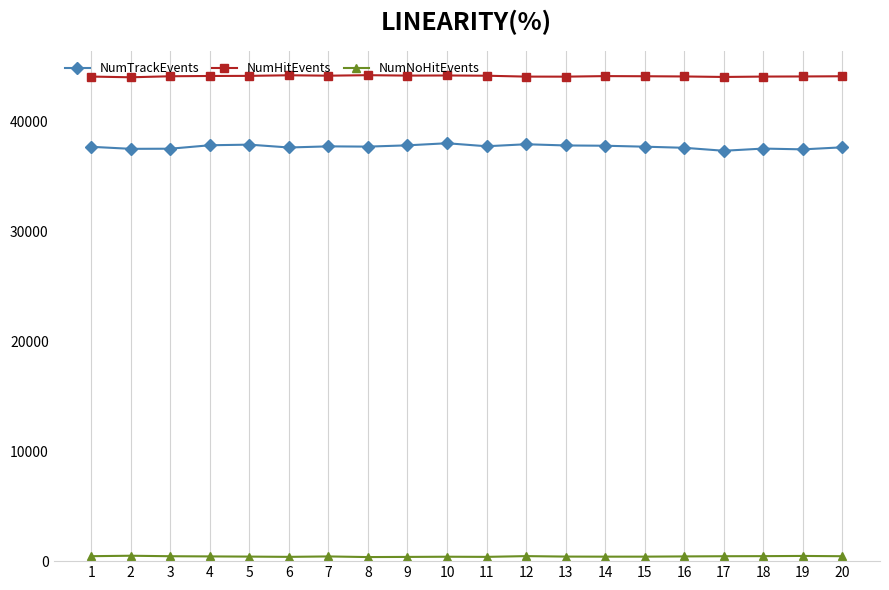

Rank the series by their maximum value, from lowest to highest.

NumNoHitEvents, NumTrackEvents, NumHitEvents